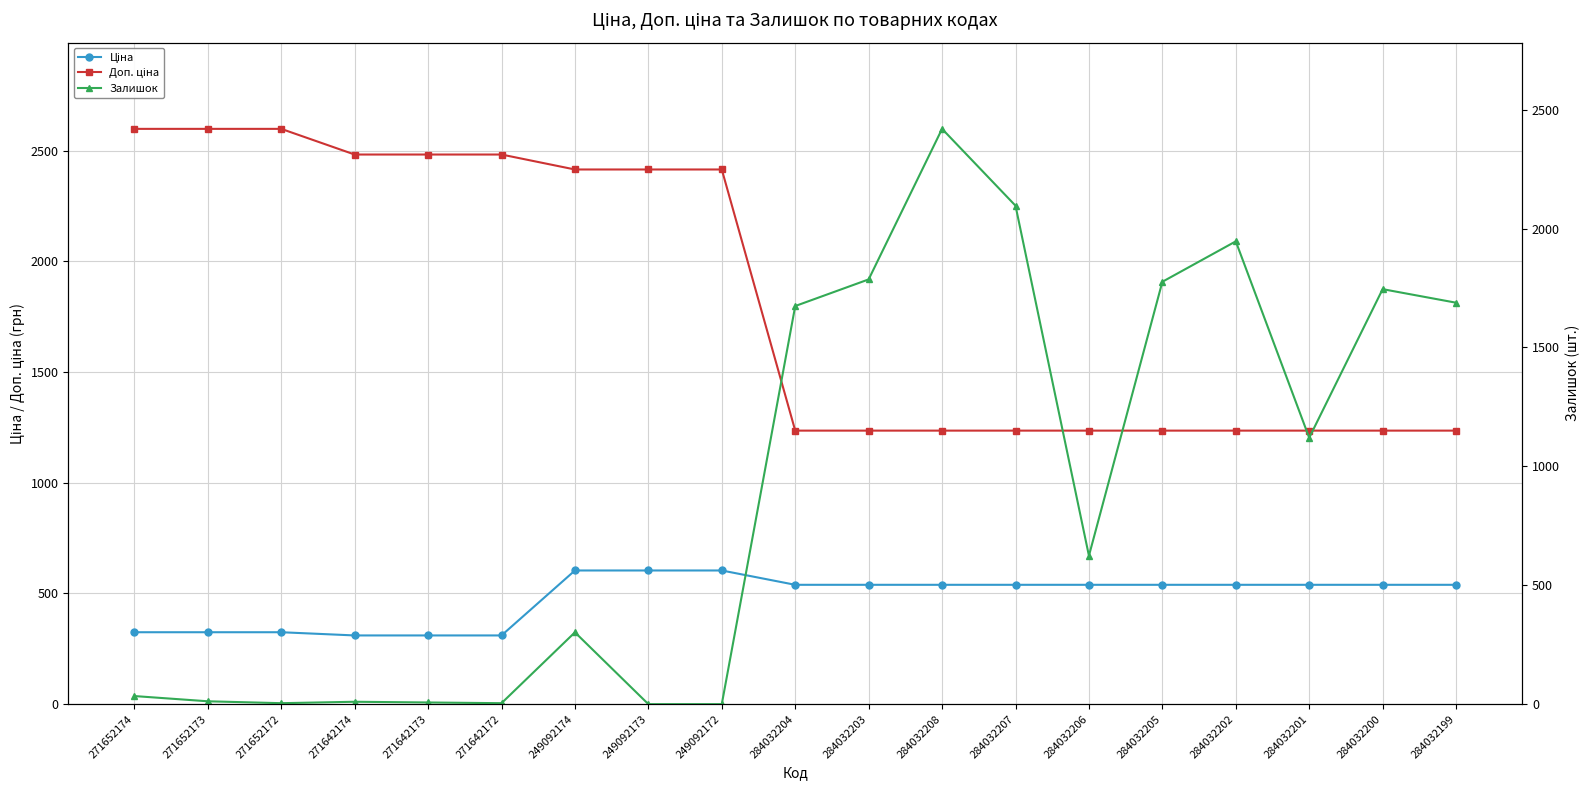

Reading left to right, extract all data points from this chart.

Ціна: 271652174=324.8	271652173=324.8	271652172=324.8	271642174=310.3	271642173=310.3	271642172=310.3	249092174=603.7	249092173=603.7	249092172=603.7	284032204=539.0	284032203=539.0	284032208=539.0	284032207=539.0	284032206=539.0	284032205=539.0	284032202=539.0	284032201=539.0	284032200=539.0	284032199=539.0
Доп. ціна: 271652174=2598.3	271652173=2598.3	271652172=2598.3	271642174=2482.4	271642173=2482.4	271642172=2482.4	249092174=2414.8	249092173=2414.8	249092172=2414.8	284032204=1235.4	284032203=1235.4	284032208=1235.4	284032207=1235.4	284032206=1235.4	284032205=1235.4	284032202=1235.4	284032201=1235.4	284032200=1235.4	284032199=1235.4
Залишок: 271652174=34.0	271652173=12.0	271652172=4.0	271642174=10.0	271642173=7.0	271642172=4.0	249092174=302.0	249092173=0.0	249092172=0.0	284032204=1674.0	284032203=1786.0	284032208=2419.0	284032207=2096.0	284032206=624.0	284032205=1776.0	284032202=1946.0	284032201=1120.0	284032200=1745.0	284032199=1688.0